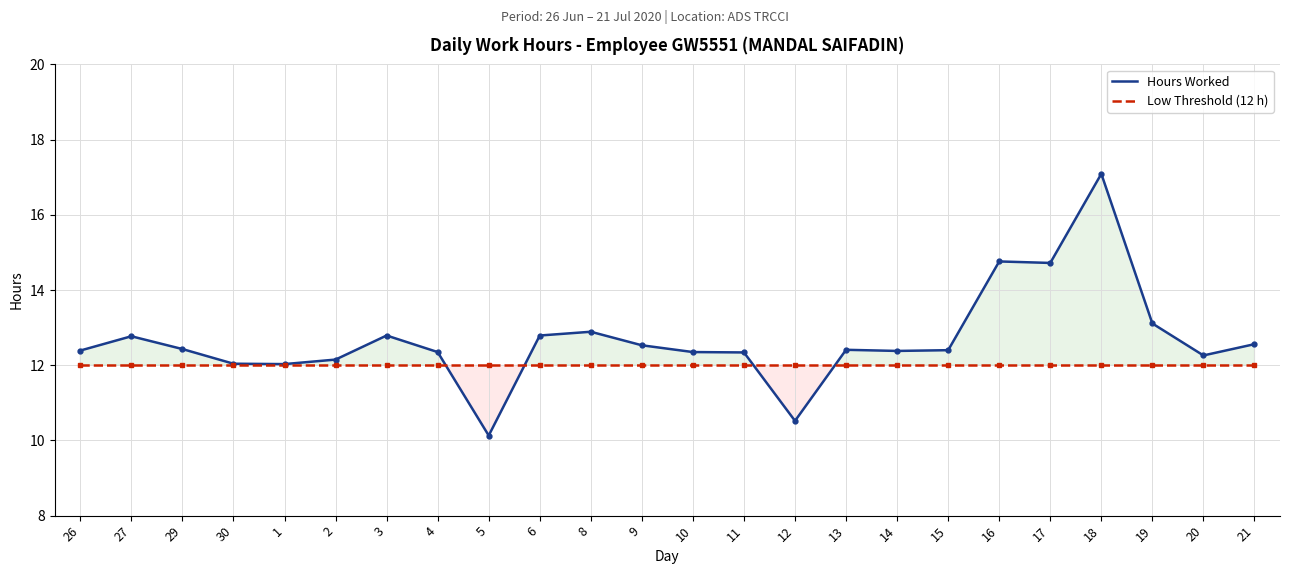

What is the difference between the second highest and second lowest values in the Hours Worked series?

4.2